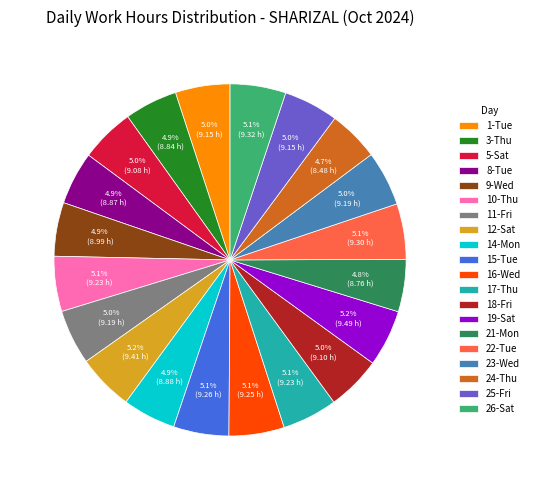

What is the ratio of the value at 10-Thu to the value at 17-Thu?

1.0